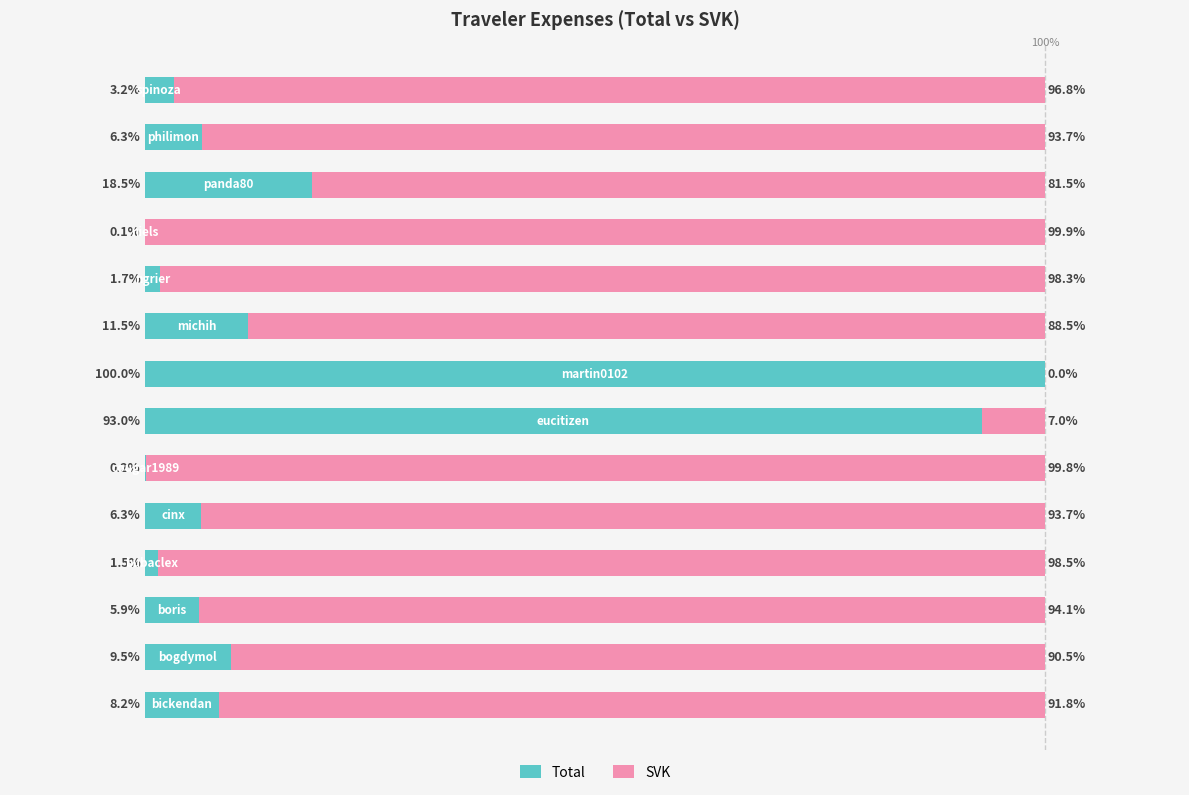

What are all the series names shown in the legend?

Total, SVK